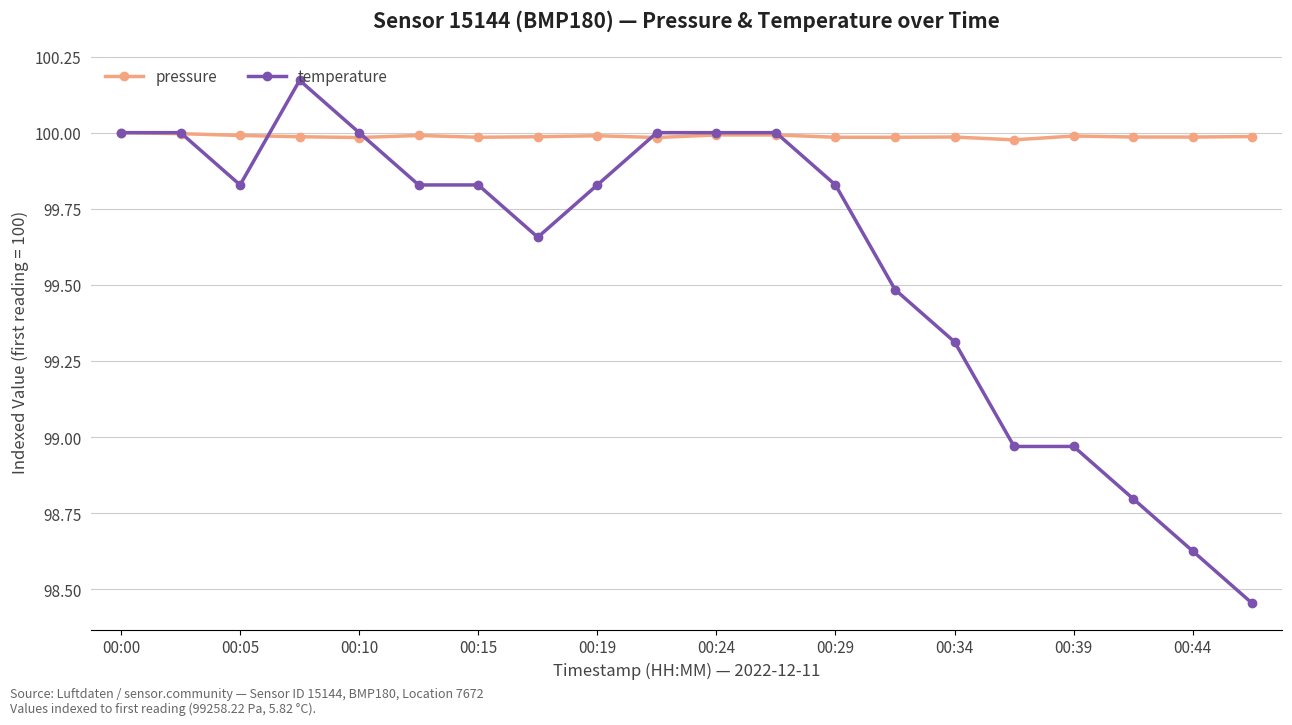

List the series in order of their overall mean, lowest first.

temperature, pressure